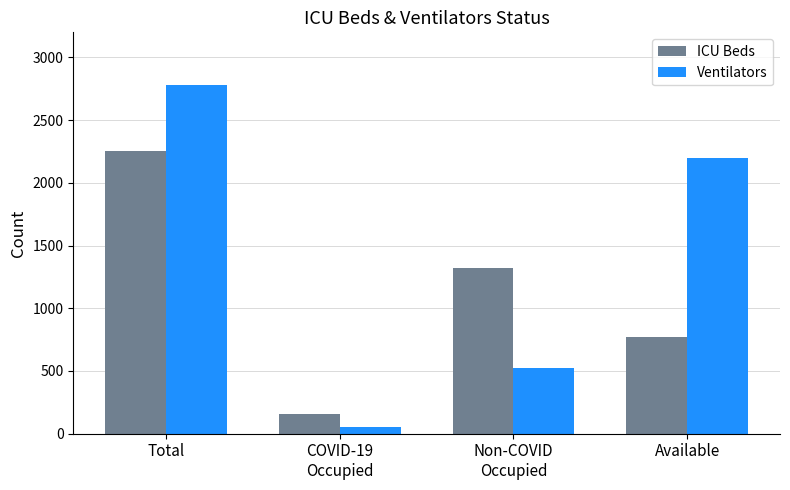

What is the sum of all ICU Beds values?

4500